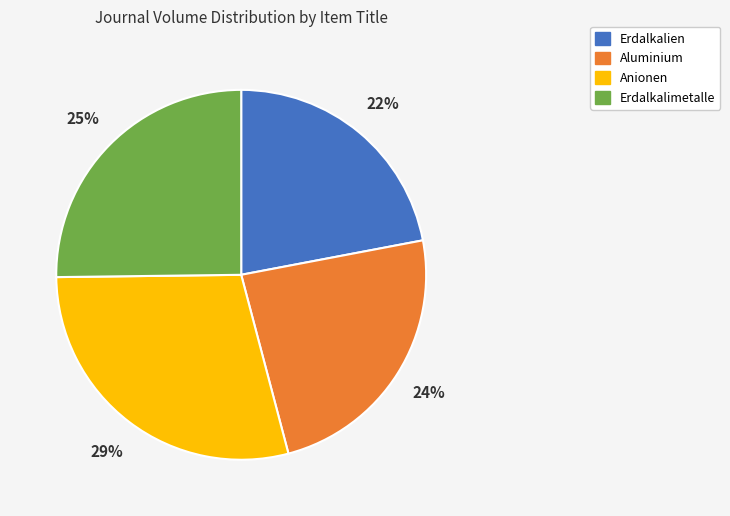

To the nearest percent, what is the difference between the Erdalkalimetalle and Erdalkalien slice percentages?

3%